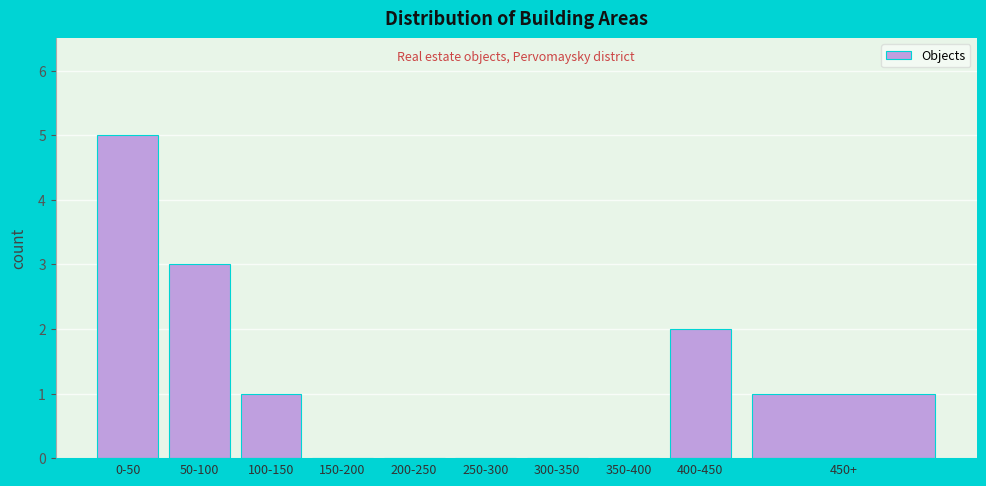

Reading left to right, transcribe all the data shown in this chart.

0-50=5	50-100=3	100-150=1	150-200=0	200-250=0	250-300=0	300-350=0	350-400=0	400-450=2	450+=1